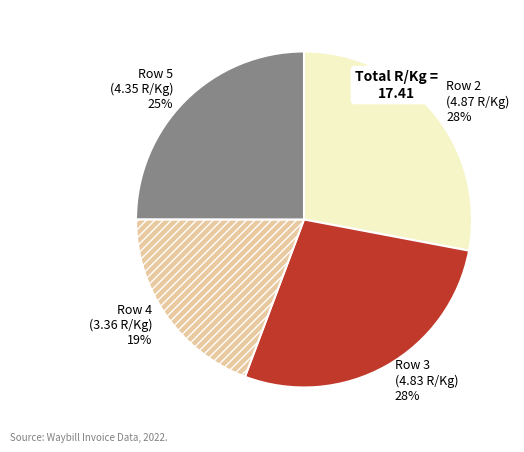

What is the ratio of the value at Row 3 to the value at Row 2?

1.0